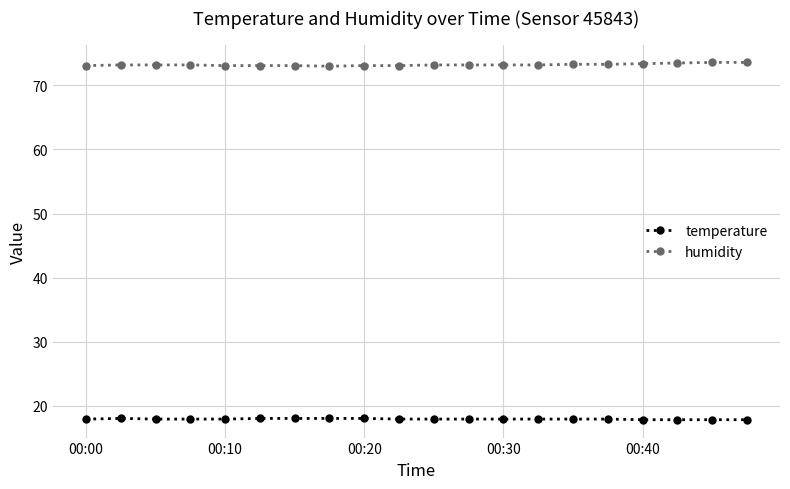

What is the greatest value displayed?

73.6